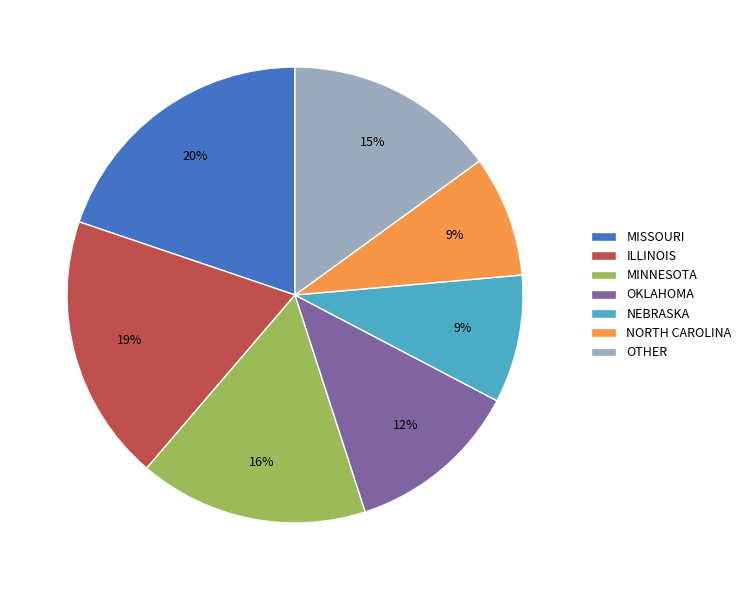

What percentage is the ILLINOIS slice, to the nearest percent?

19%